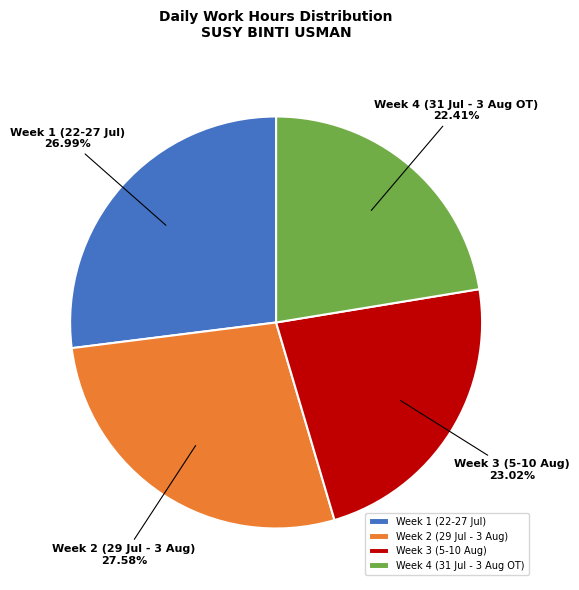

Which slice is the smallest?

Week 4 (31 Jul - 3 Aug OT)